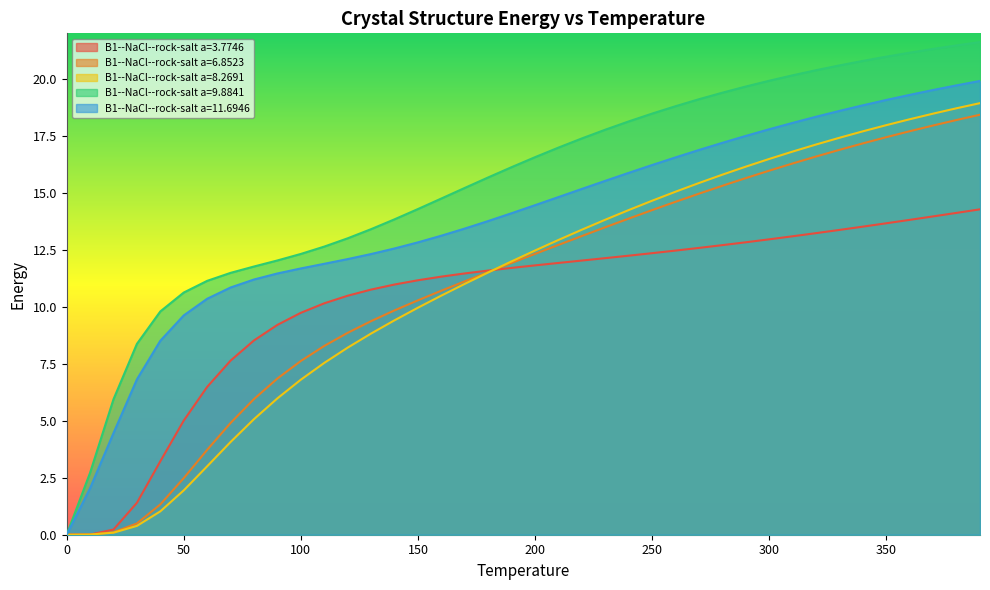

True or false: B1--NaCl--rock-salt a=6.8523 and B1--NaCl--rock-salt a=11.6946 intersect in this chart.

False